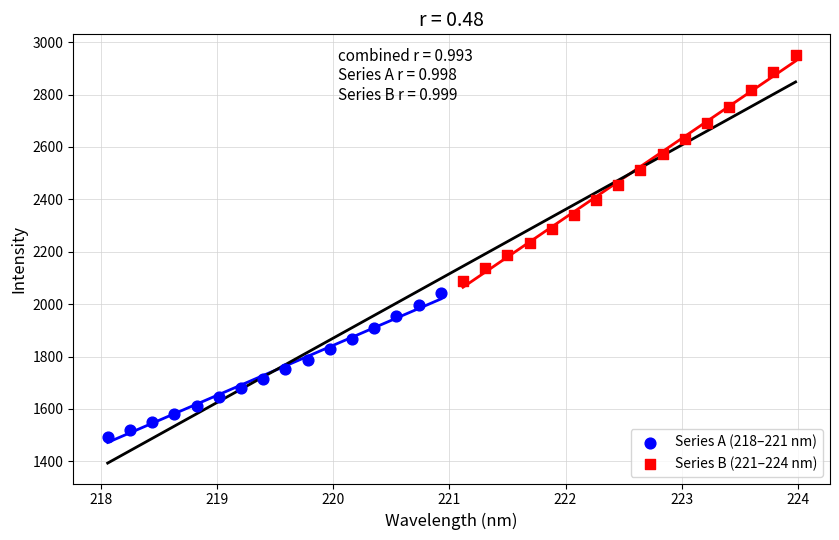

Which series reaches the minimum Y coordinate?

Series A (218–221 nm)